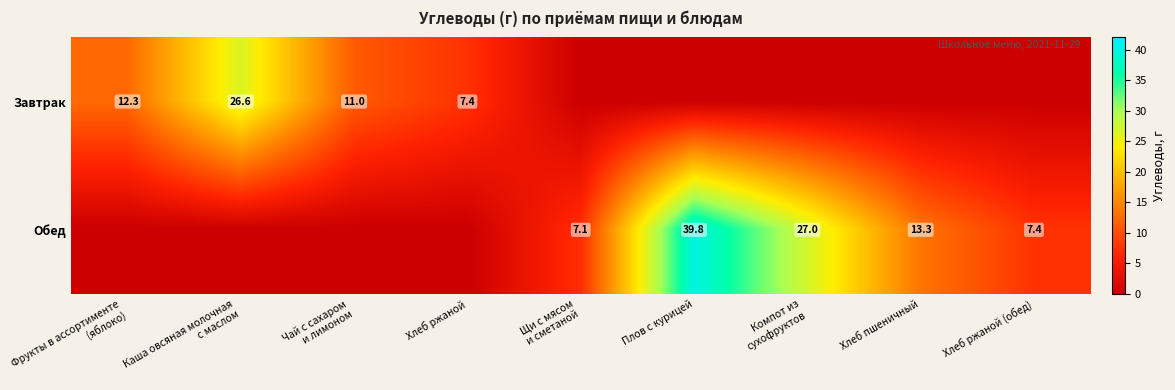

Is it true that Обед equals 2.0 at Хлеб ржаной (обед)?

False